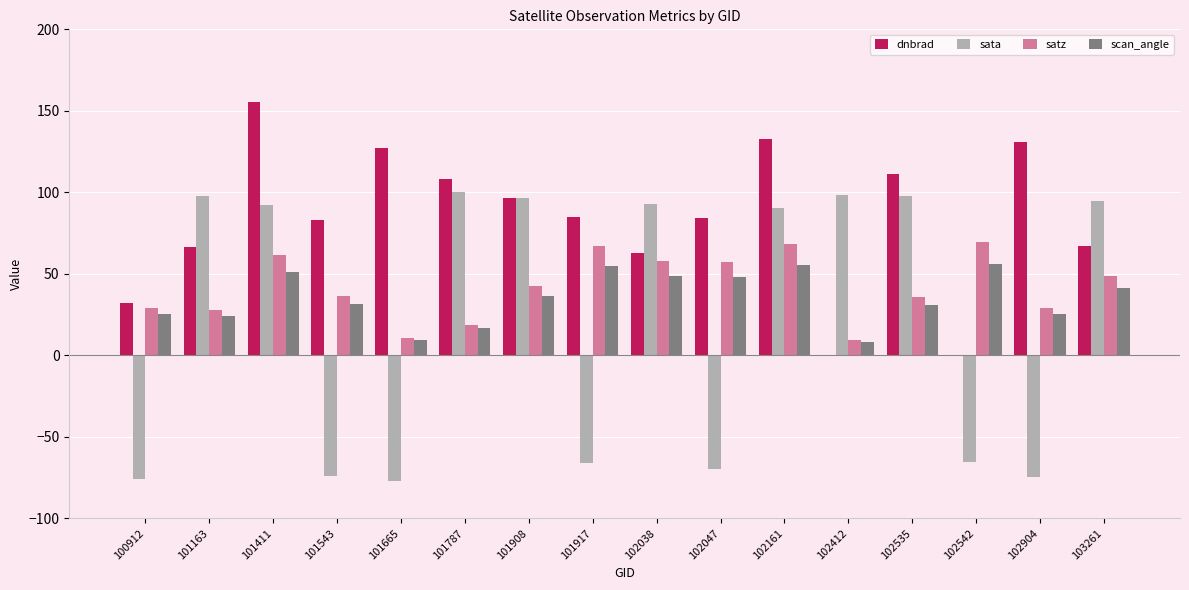

What is the maximum value for scan_angle?

56.2